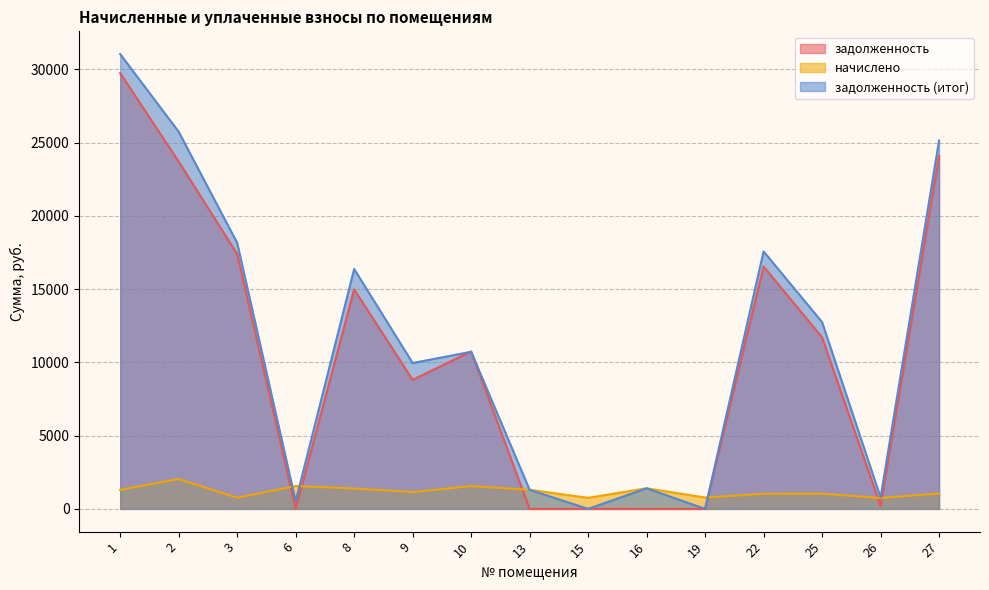

At which category is the sum across all series the highest?

1